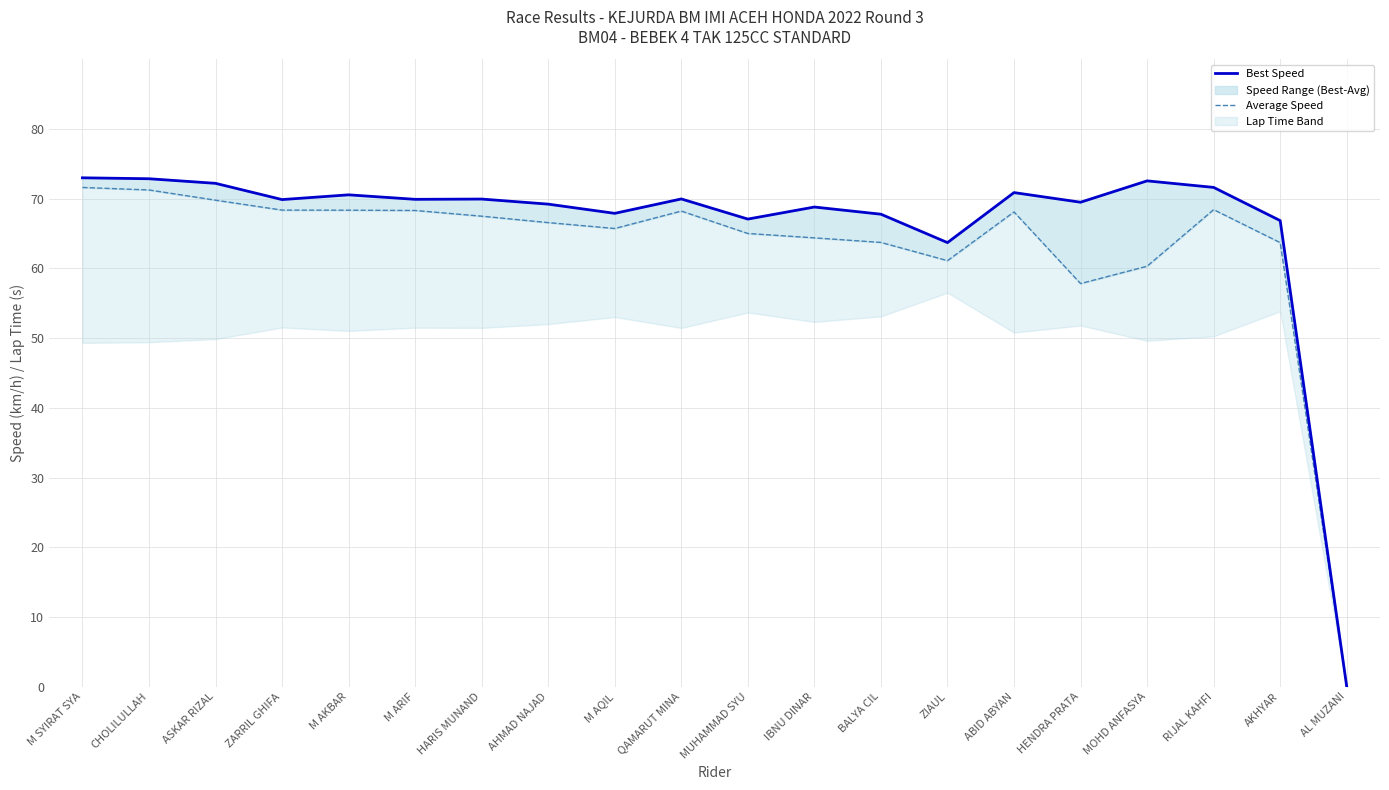

Which category has the lowest value in the Average Speed series?

AL MUZANI